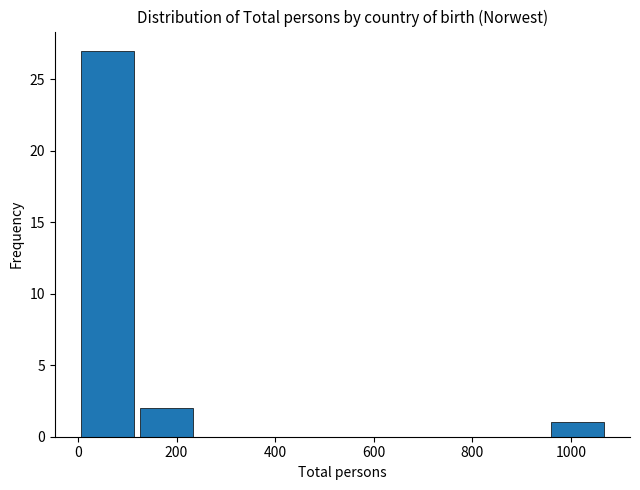

Reading left to right, list every bar in this chart as the range it spans on the x-axis followed by its height. Neither the bar edges nor the heights are printed on the chart, so give them approximately, as read against the axes.

0 to 120: 27
120 to 240: 2
240 to 360: 0
360 to 480: 0
480 to 600: 0
600 to 720: 0
720 to 840: 0
840 to 960: 0
960 to 1080: 1